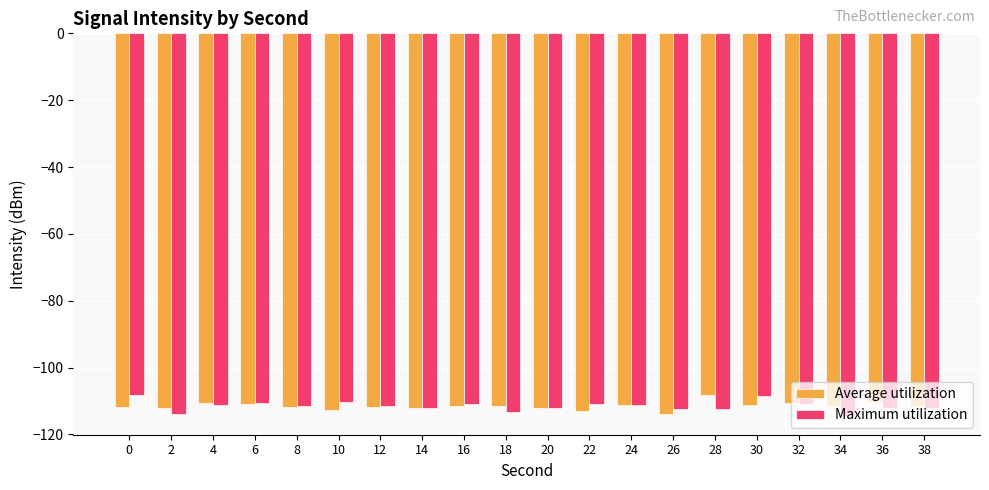

What is the value of the Maximum utilization bar at the 5th from the left?

-111.6